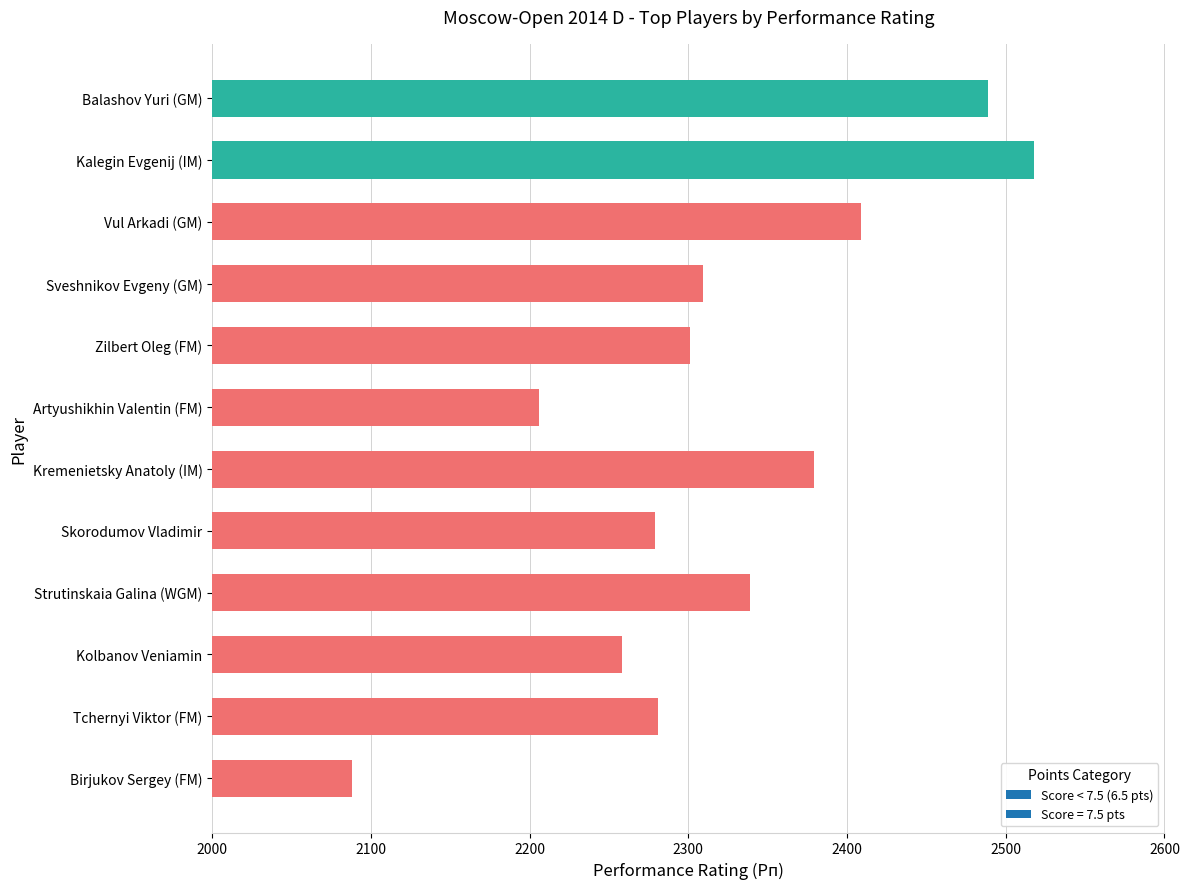

Are the bars grouped side by side (vs. stacked)?

No